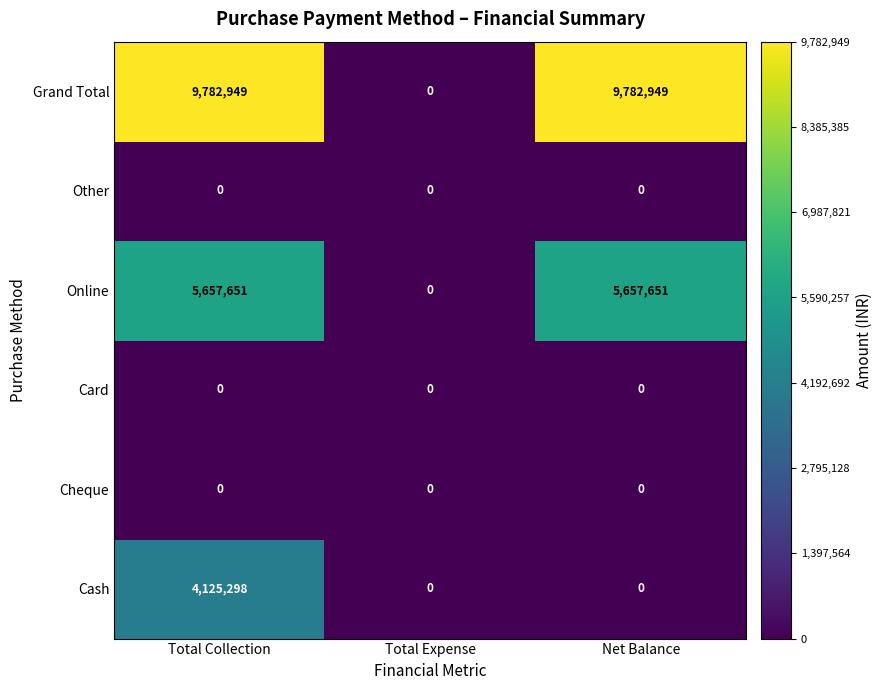

At how many categories does at least one series exceed 2949137?

2